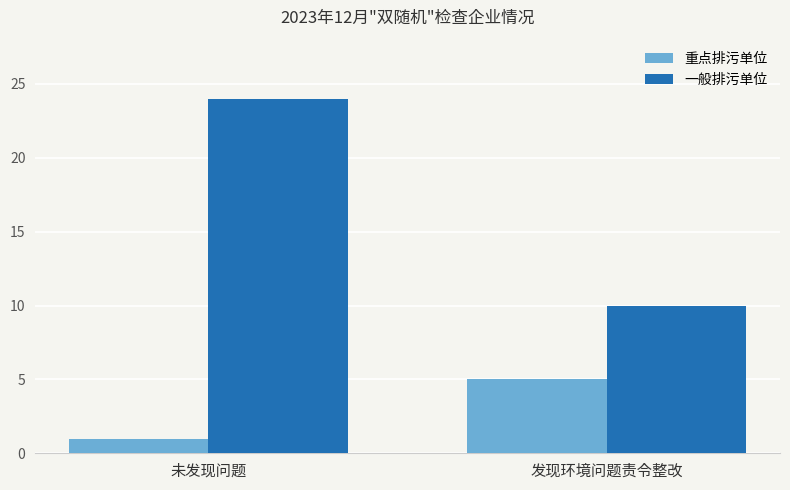

The 一般排污单位 series shows 24 at 未发现问题. True or false?

True